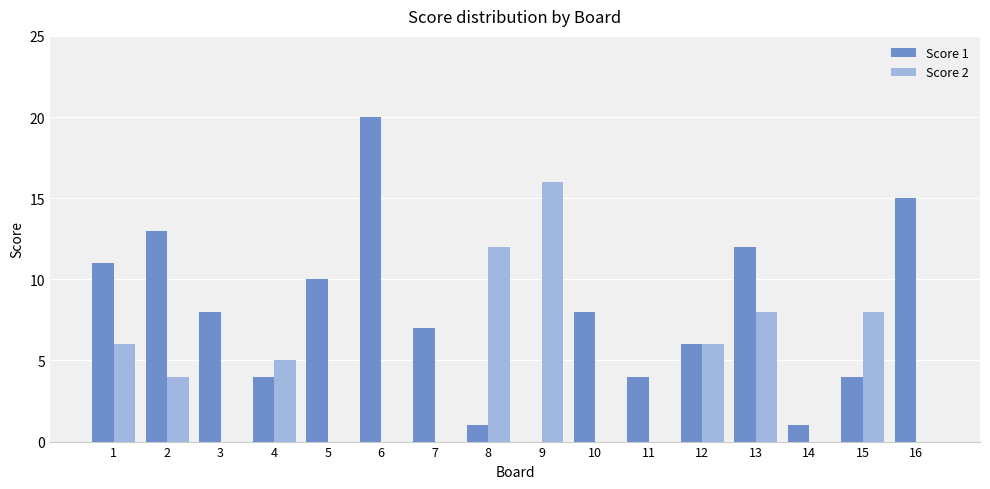

True or false: Score 2 has a value of 22 at 9.

False